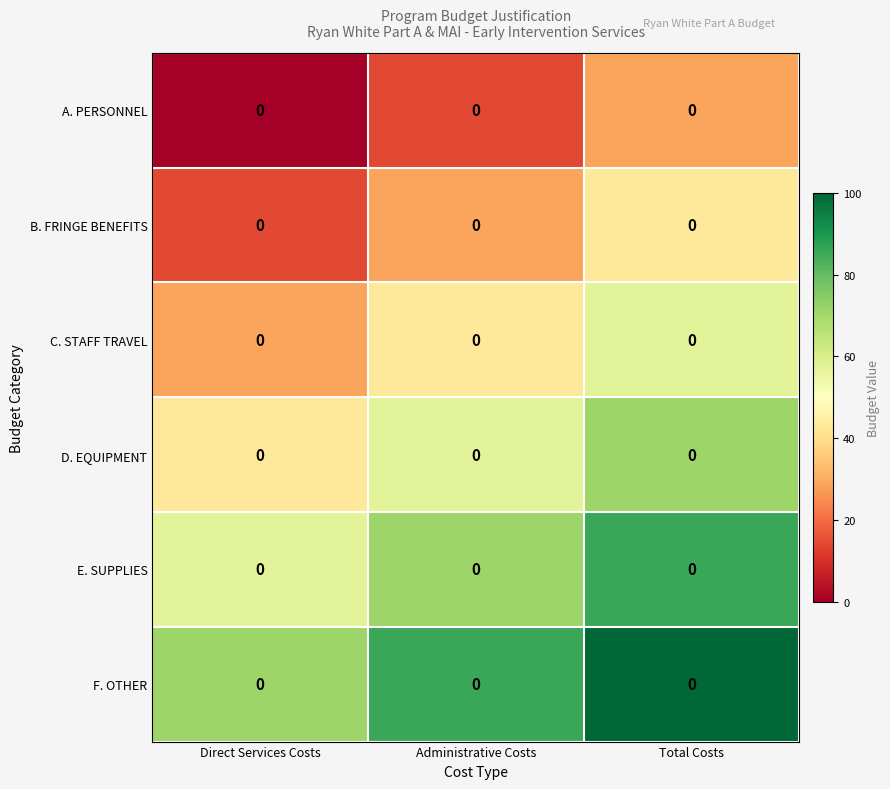

List the series in order of their overall mean, highest first.

F. OTHER, E. SUPPLIES, D. EQUIPMENT, C. STAFF TRAVEL, B. FRINGE BENEFITS, A. PERSONNEL